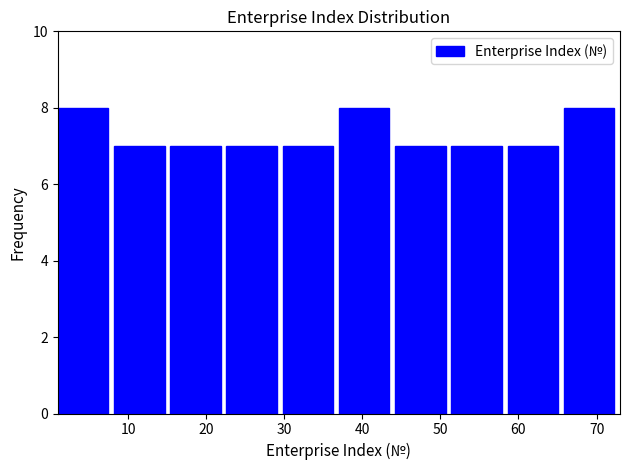

How tall is the bar that spans 15.4 to 22.6 on the x-axis? Neither the bar edges nor the heights are printed on the chart, so give them approximately, as read against the axes.

7